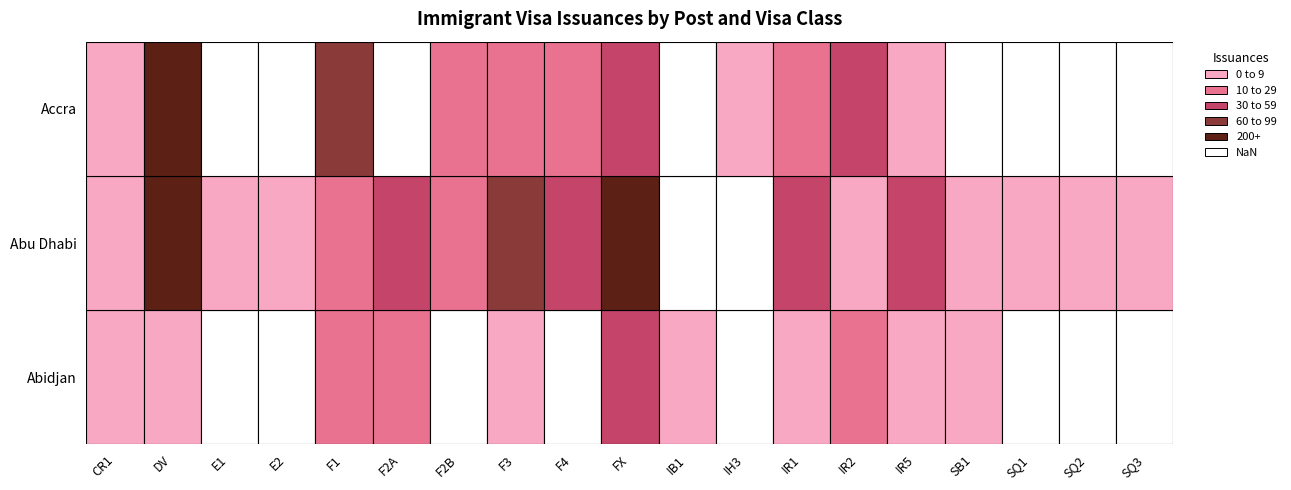

What is the highest value of the Abu Dhabi series?

194